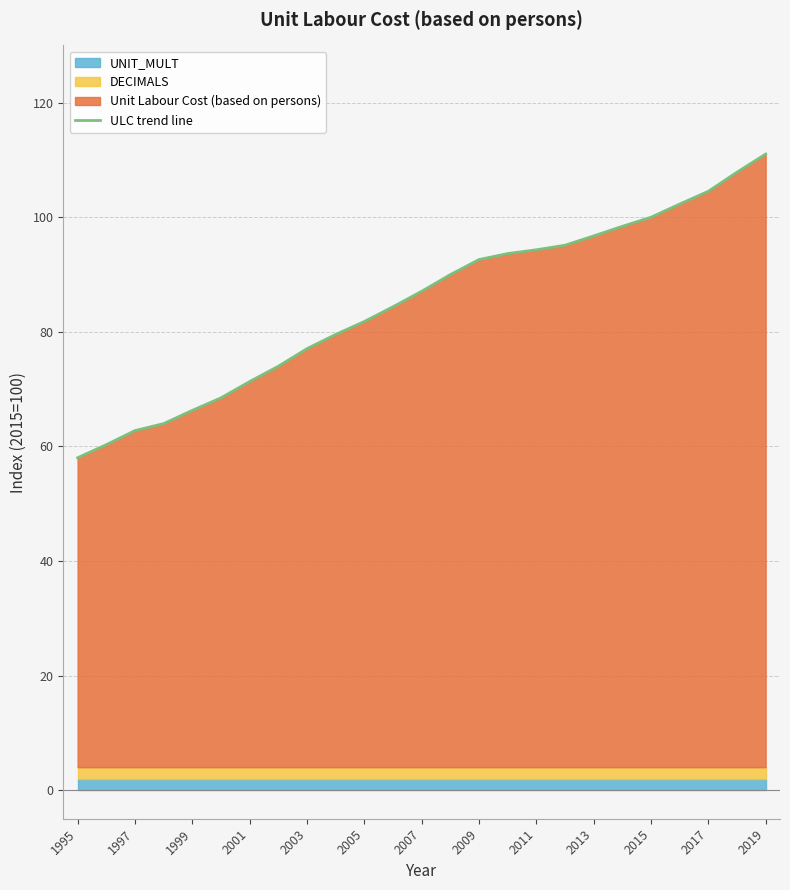

The value of ULC trend line at 2001 is 30.6. True or false?

False